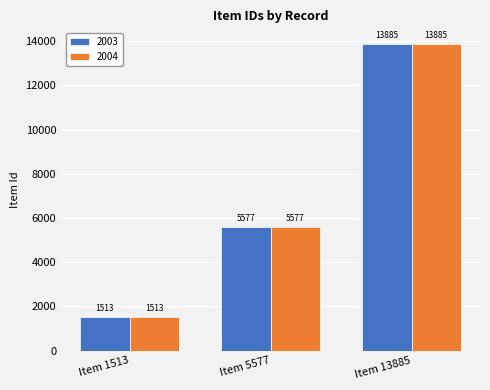

The value of 2003 at Item 1513 is 2624. True or false?

False